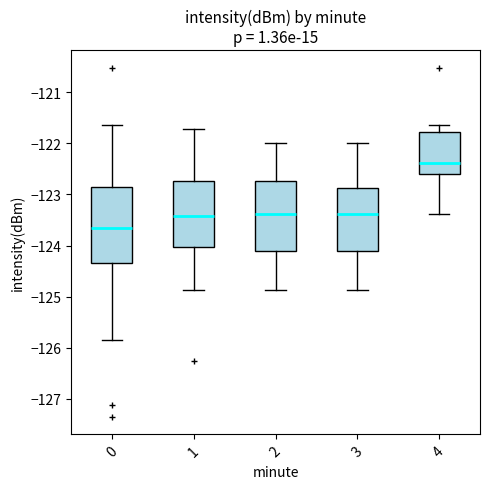

Where is the lower edge of the box at x = 3 on the y-axis? The values are not printed on the chart, so give them approximately, as read against the axis.

-124.1